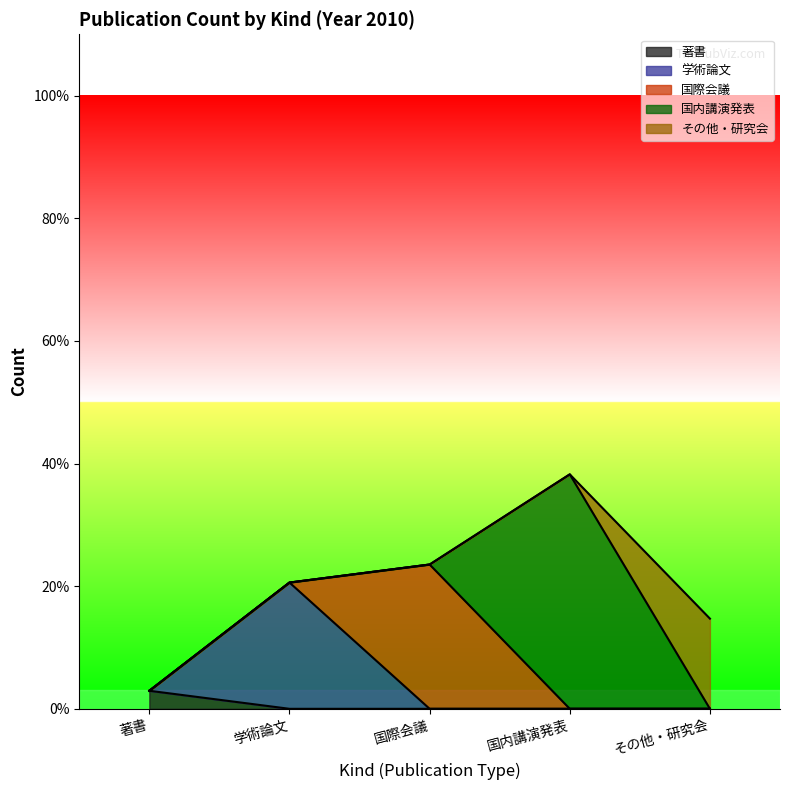

What are all the series names shown in the legend?

著書, 学術論文, 国際会議, 国内講演発表, その他・研究会